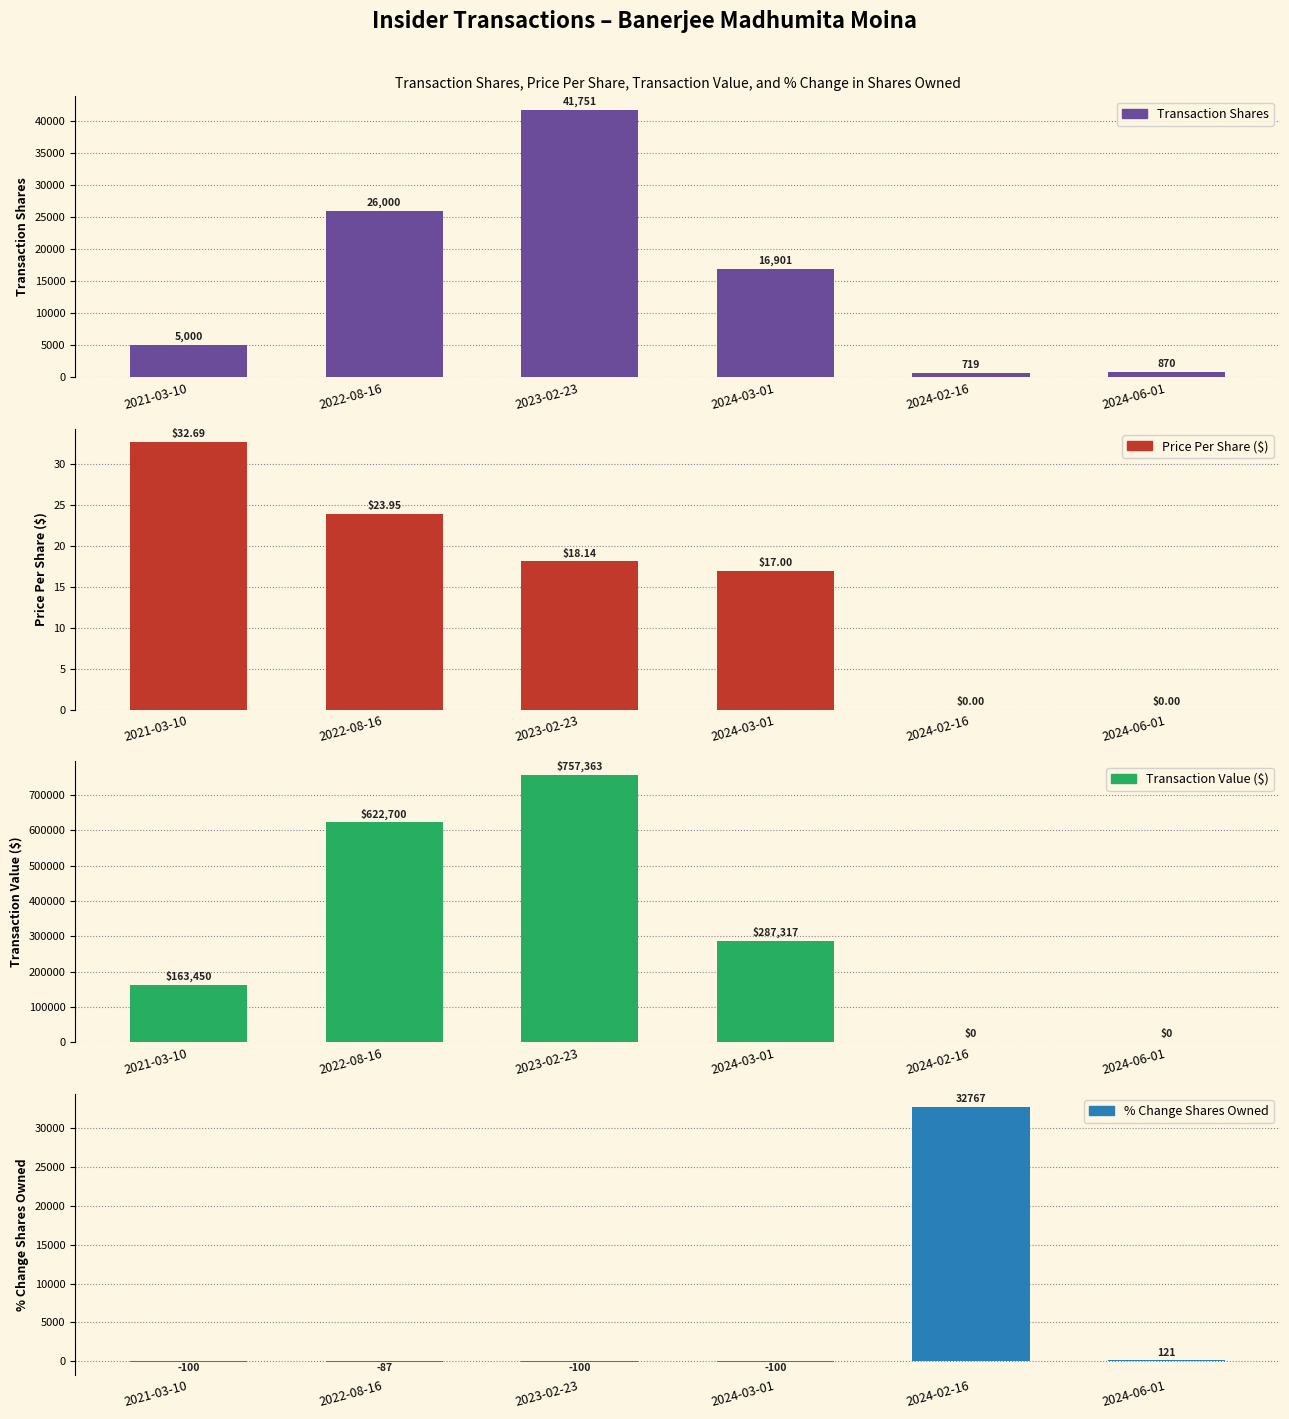

Reading left to right, transcribe all the data shown in this chart.

transactionShares: 5000.0	26000.0	41751.0	16901.0	719.0	870.0
transactionPricePerShare: 32.7	23.9	18.1	17.0	0.0	0.0
transactionValue: 163450.0	622700.0	757363.0	287317.0	0.0	0.0
pctchgSharesOwned: -100.0	-87.0	-100.0	-100.0	32767.0	121.0